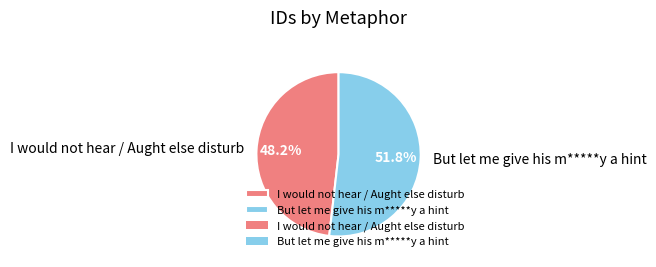

Rank the categories by value from highest to lowest.

But let me give his m*****y a hint, I would not hear / Aught else disturb